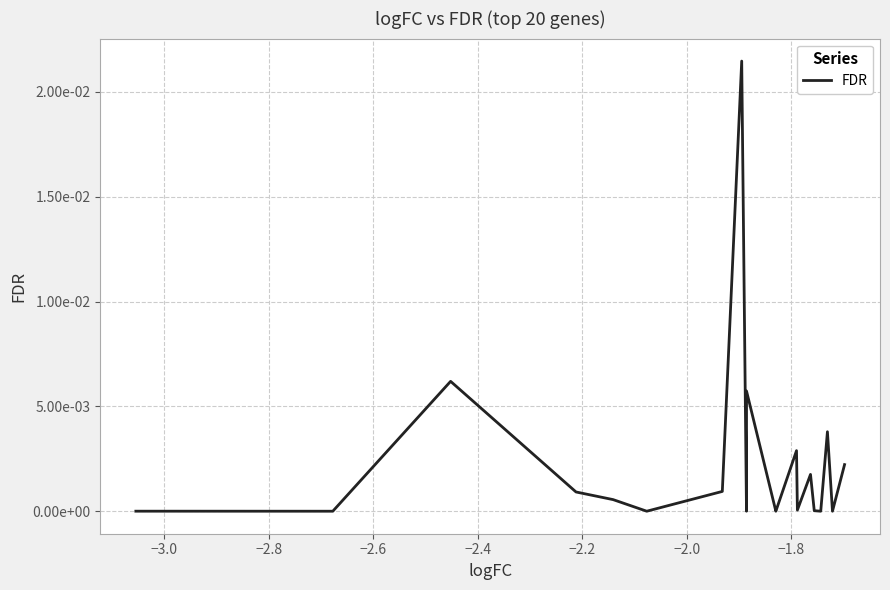

Does the chart display data point markers on the line(s)?

No